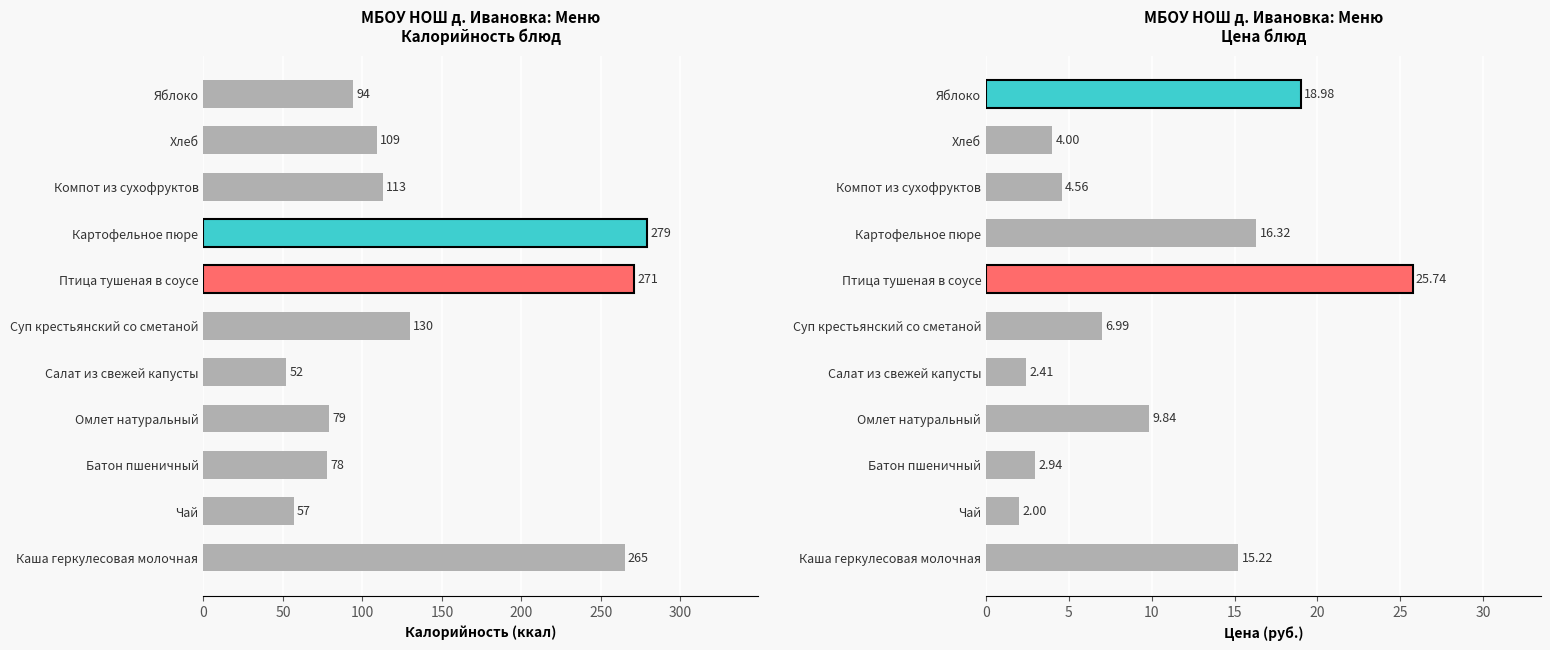

What is the maximum value for Калорийность?

279.0